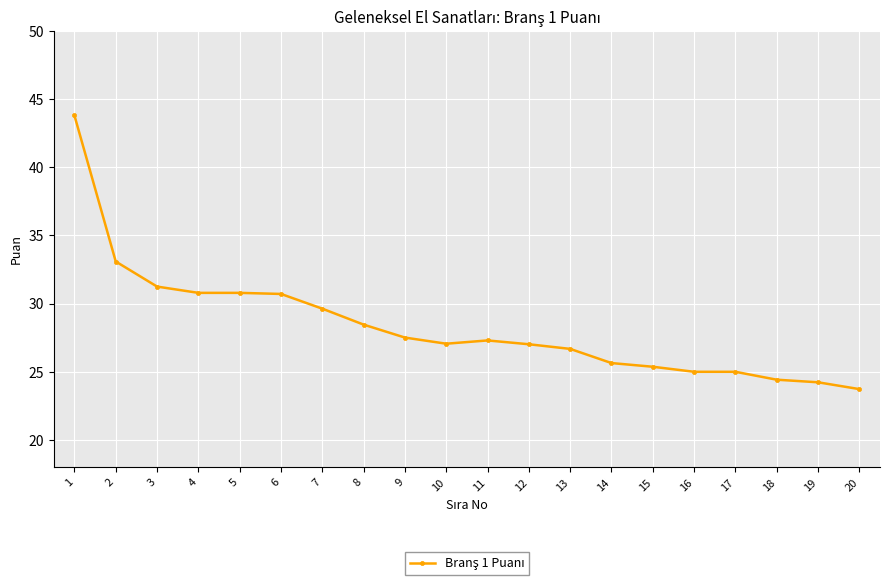

Count the number of categories in the chart.

20